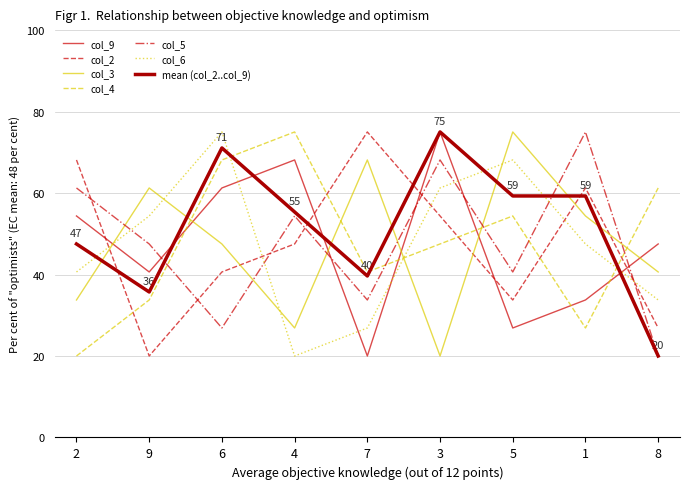

How many lines are shown in the chart?

7